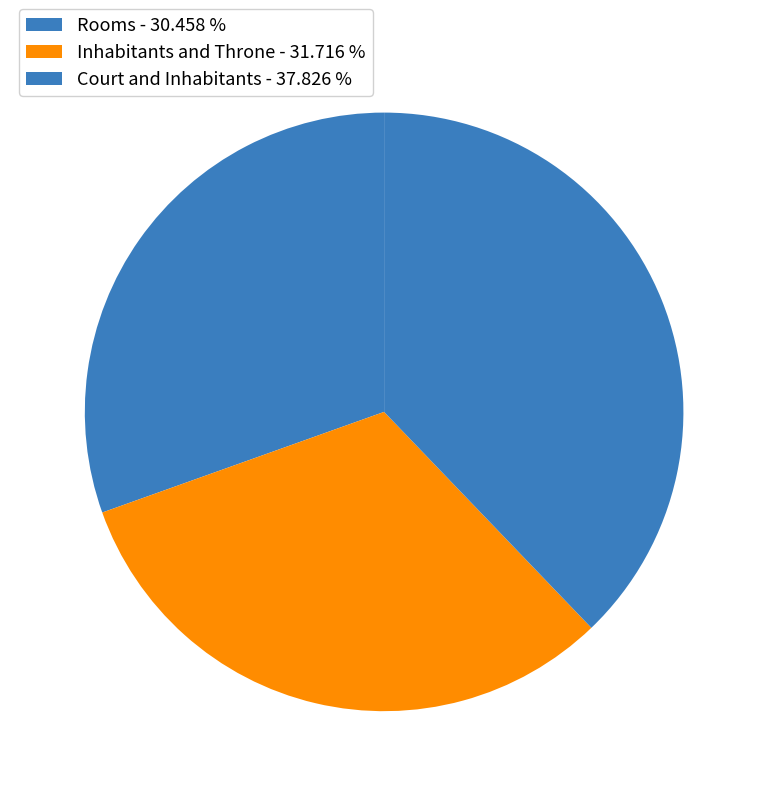

How many slices are in this pie chart?

3